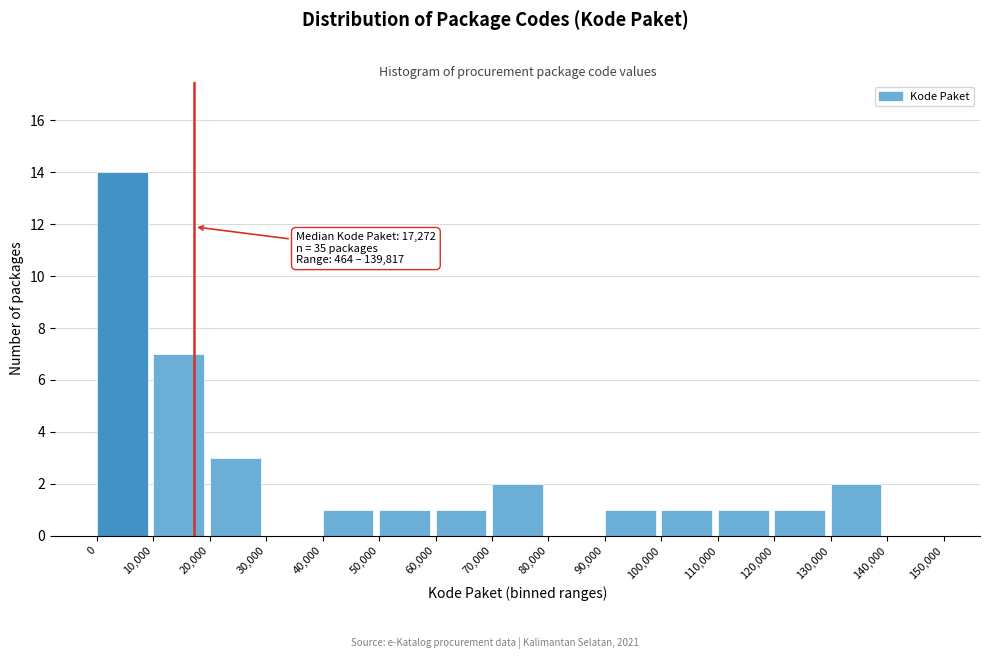

Which range on the x-axis has the tallest bar?

0 to 10,000